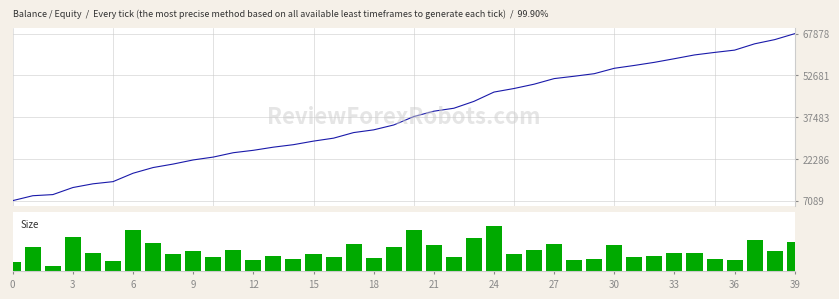

What is the total value across all series at 26?

151567.7